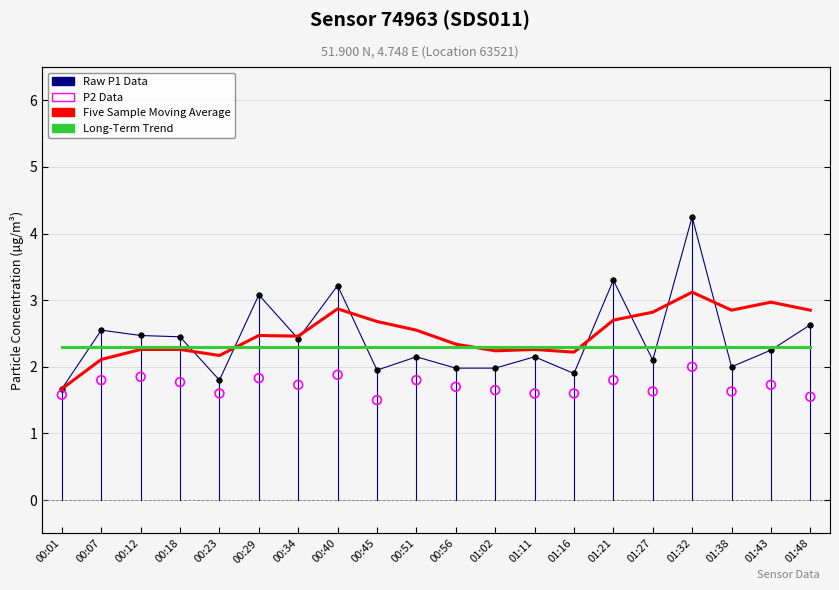

Which series contains the highest Y value?

Raw P1 Data